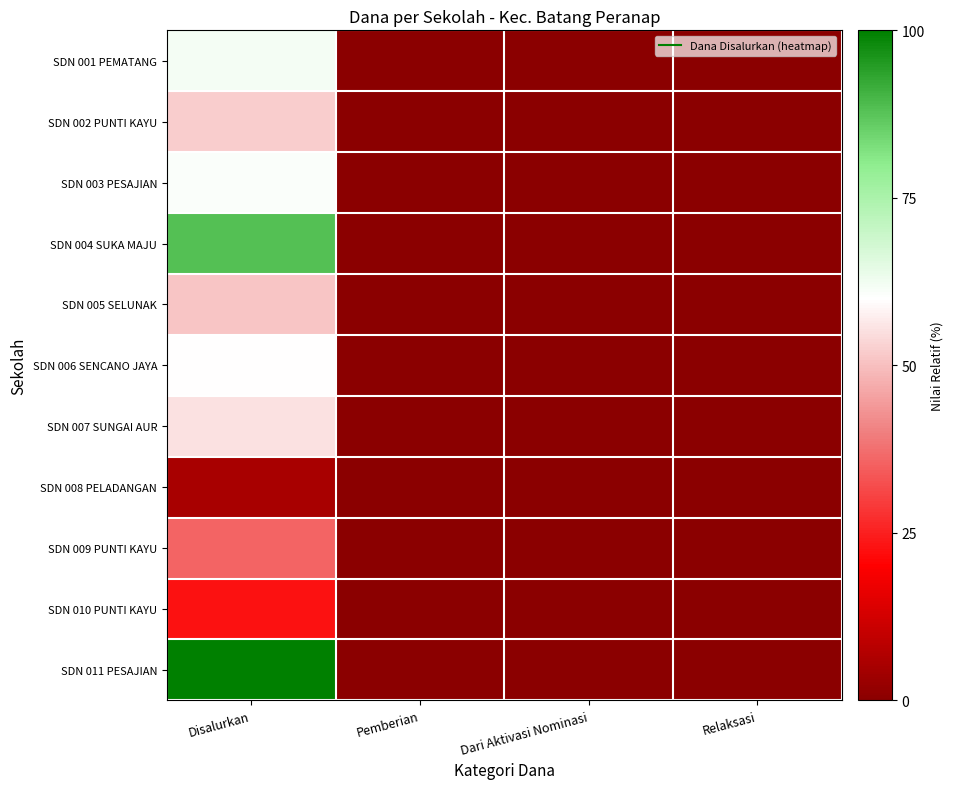

Which series changed the most between Disalurkan and Pemberian?

SDN 011 PESAJIAN